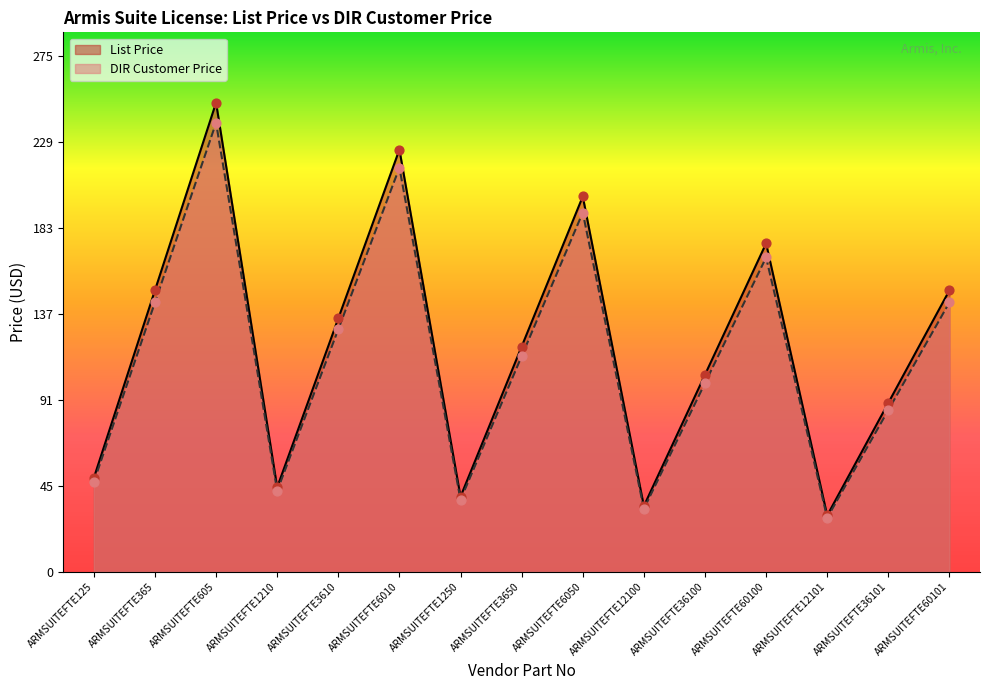

Is the value of DIR Customer Price at ARMSUITEFTE36101 greater than the value of List Price at ARMSUITEFTE12100?

Yes